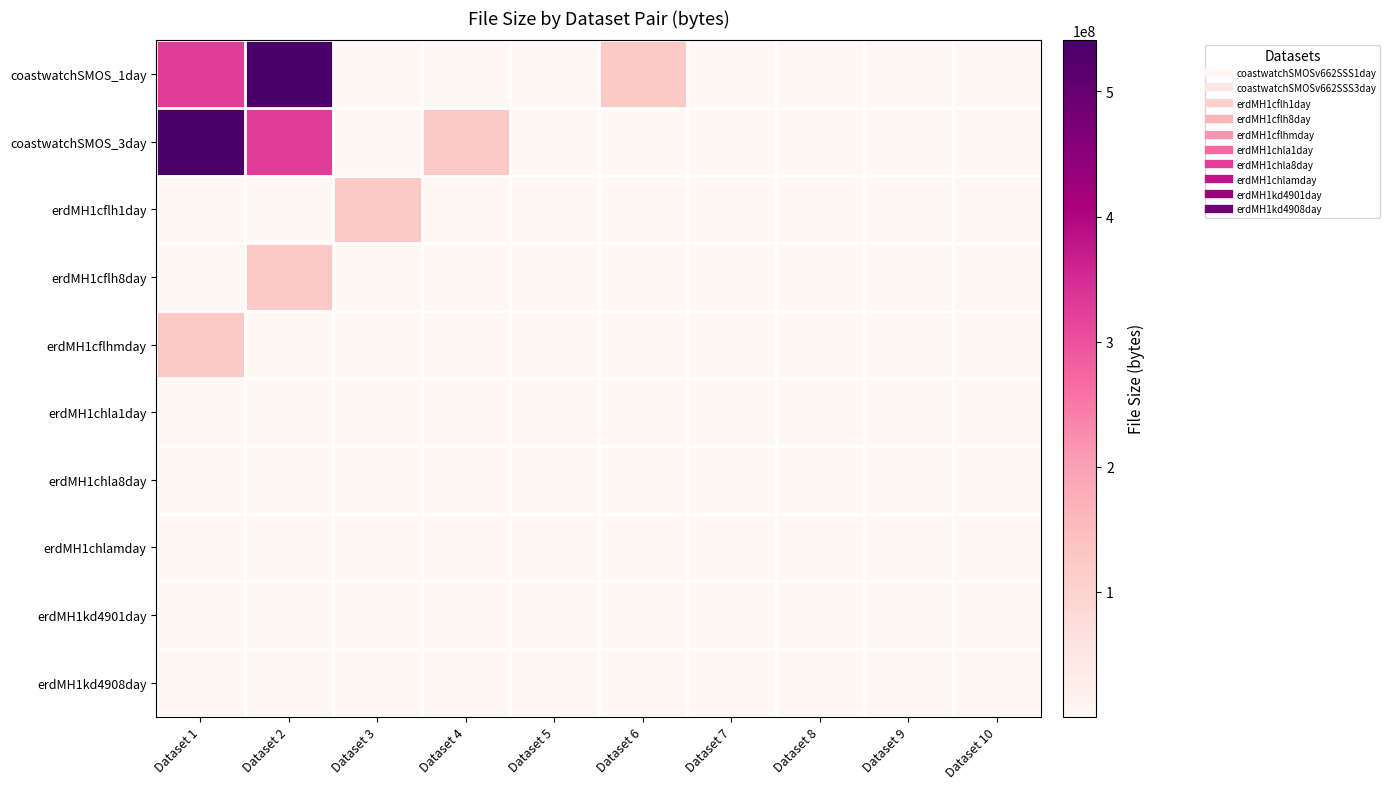

Reading left to right, list all the values displayed in this chart.

coastwatchSMOS_1day: Dataset 1=326491701	Dataset 2=540861763	Dataset 3=1529540	Dataset 4=425373	Dataset 5=530844	Dataset 6=121202550	Dataset 7=1585774	Dataset 8=706658	Dataset 9=526260	Dataset 10=503472
coastwatchSMOS_3day: Dataset 1=540861763	Dataset 2=326491701	Dataset 3=425373	Dataset 4=121202550	Dataset 5=1585774	Dataset 6=706658	Dataset 7=526260	Dataset 8=503472	Dataset 9=592794	Dataset 10=556162
erdMH1cflh1day: Dataset 1=425373	Dataset 2=530844	Dataset 3=121202550	Dataset 4=1585774	Dataset 5=706658	Dataset 6=526260	Dataset 7=503472	Dataset 8=592794	Dataset 9=556162	Dataset 10=620089
erdMH1cflh8day: Dataset 1=530844	Dataset 2=121202550	Dataset 3=1585774	Dataset 4=706658	Dataset 5=526260	Dataset 6=503472	Dataset 7=592794	Dataset 8=556162	Dataset 9=620089	Dataset 10=646993
erdMH1cflhmday: Dataset 1=121202550	Dataset 2=1585774	Dataset 3=706658	Dataset 4=526260	Dataset 5=503472	Dataset 6=592794	Dataset 7=556162	Dataset 8=620089	Dataset 9=646993	Dataset 10=391095
erdMH1chla1day: Dataset 1=1585774	Dataset 2=706658	Dataset 3=526260	Dataset 4=503472	Dataset 5=592794	Dataset 6=556162	Dataset 7=620089	Dataset 8=646993	Dataset 9=391095	Dataset 10=452691
erdMH1chla8day: Dataset 1=706658	Dataset 2=526260	Dataset 3=503472	Dataset 4=592794	Dataset 5=556162	Dataset 6=620089	Dataset 7=646993	Dataset 8=391095	Dataset 9=452691	Dataset 10=436052
erdMH1chlamday: Dataset 1=526260	Dataset 2=503472	Dataset 3=592794	Dataset 4=556162	Dataset 5=620089	Dataset 6=646993	Dataset 7=391095	Dataset 8=452691	Dataset 9=436052	Dataset 10=383398
erdMH1kd4901day: Dataset 1=503472	Dataset 2=592794	Dataset 3=556162	Dataset 4=620089	Dataset 5=646993	Dataset 6=391095	Dataset 7=452691	Dataset 8=436052	Dataset 9=383398	Dataset 10=450277
erdMH1kd4908day: Dataset 1=592794	Dataset 2=556162	Dataset 3=620089	Dataset 4=646993	Dataset 5=391095	Dataset 6=452691	Dataset 7=436052	Dataset 8=383398	Dataset 9=450277	Dataset 10=625753